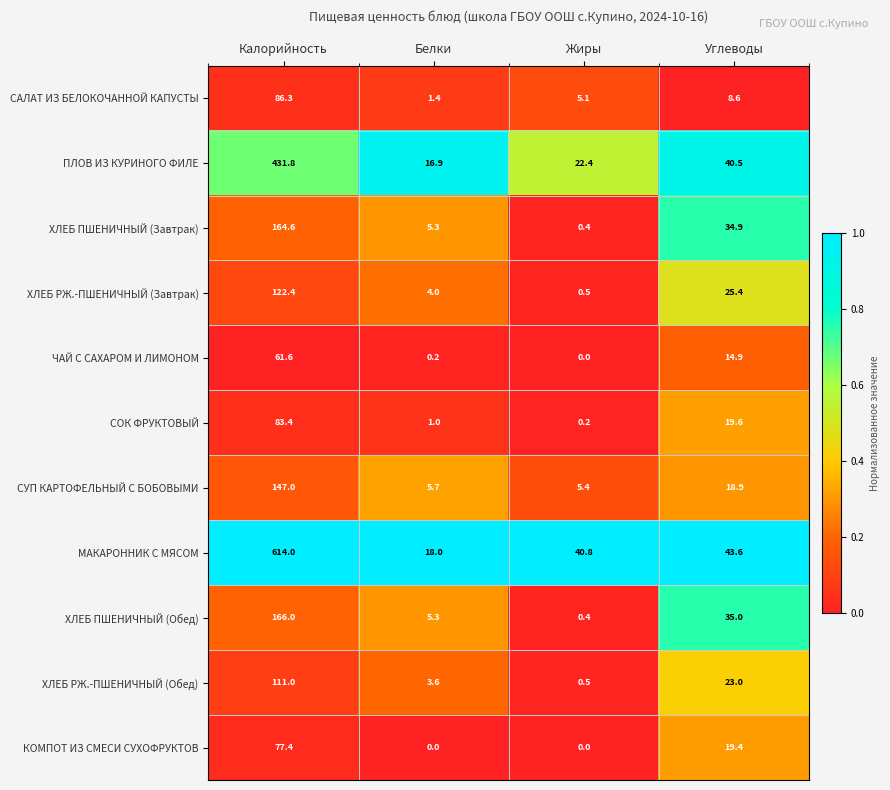

How many categories are shown in the chart?

4